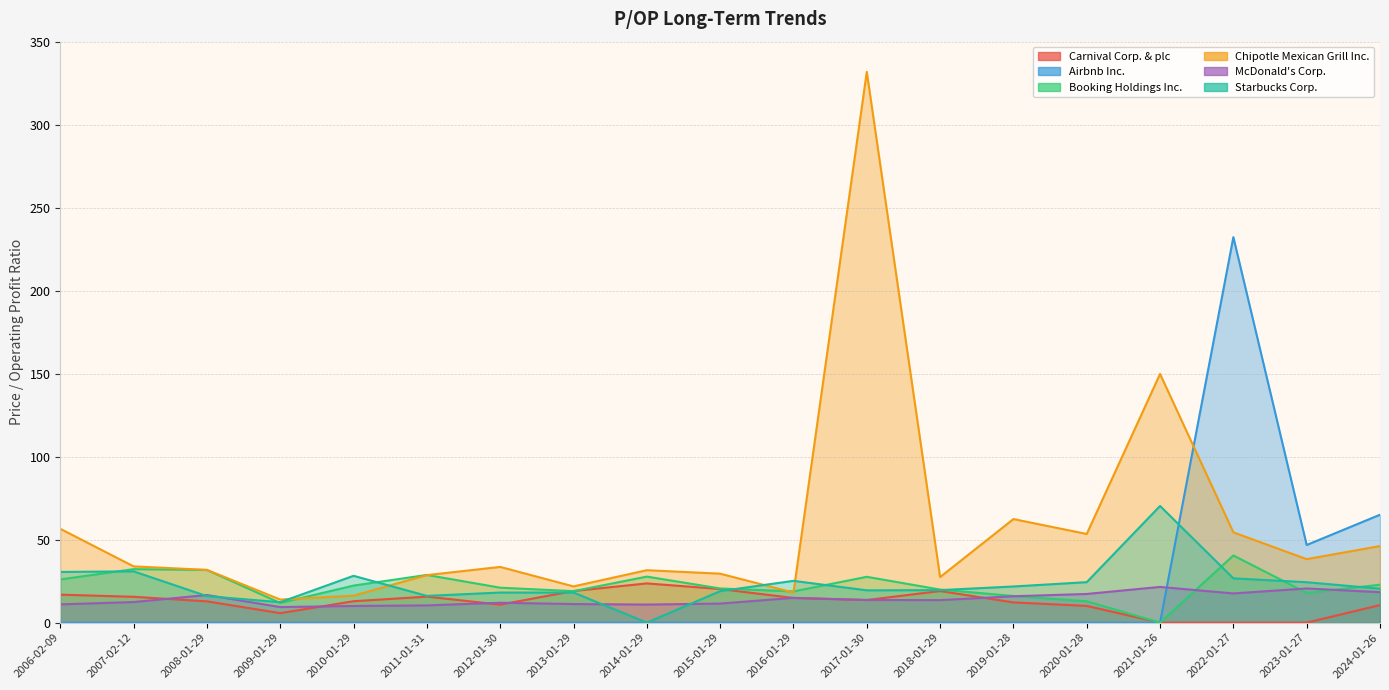

How many lines are shown in the chart?

6